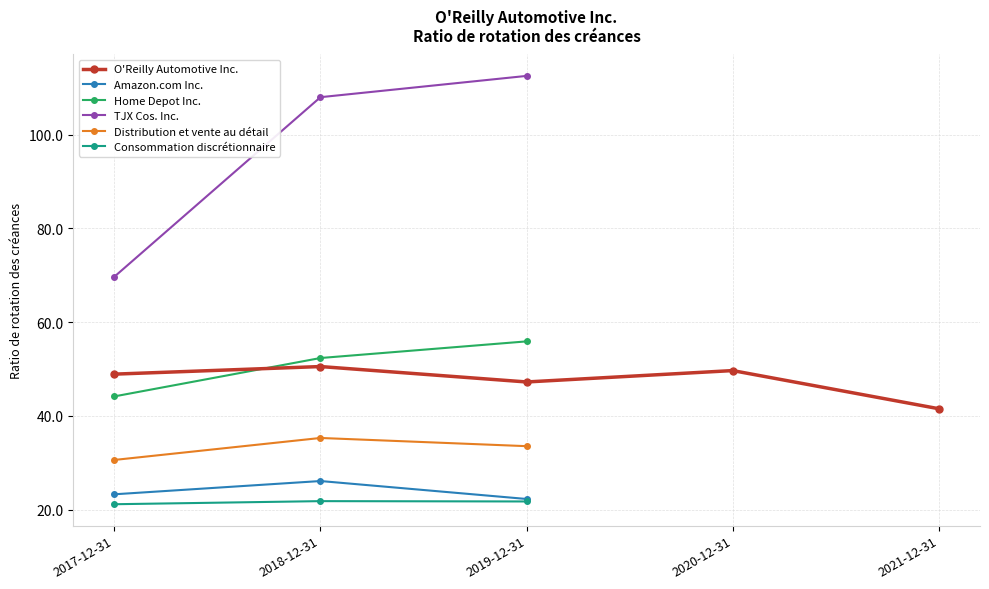

Which series has the largest total across all categories?

TJX Cos. Inc.